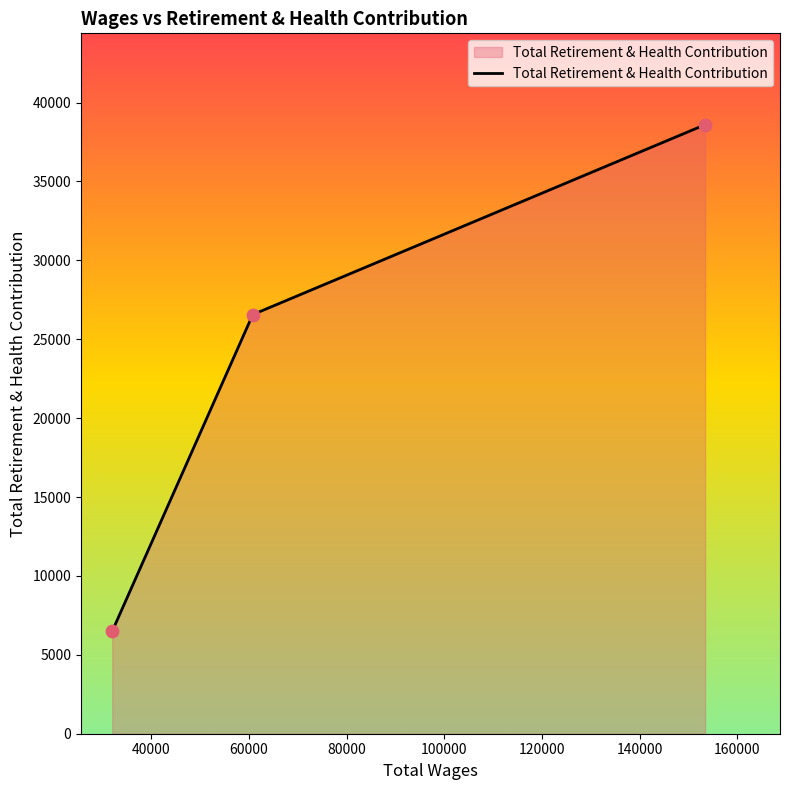

What is the difference between the second highest and minimum values?

20062